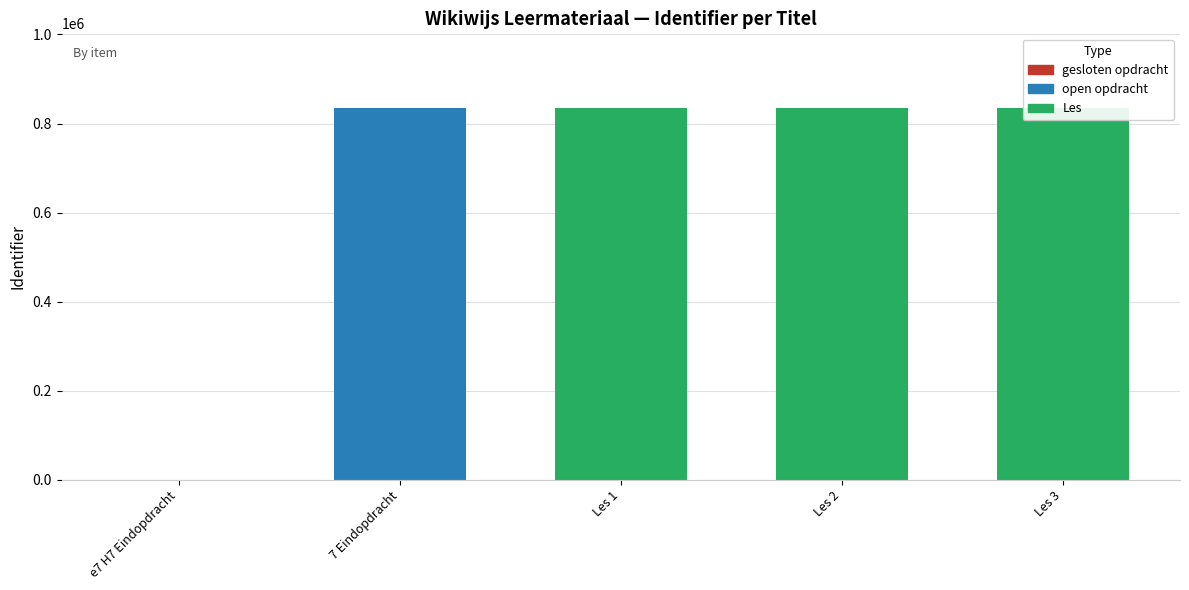

Which label corresponds to the largest value in the chart?

Les 3